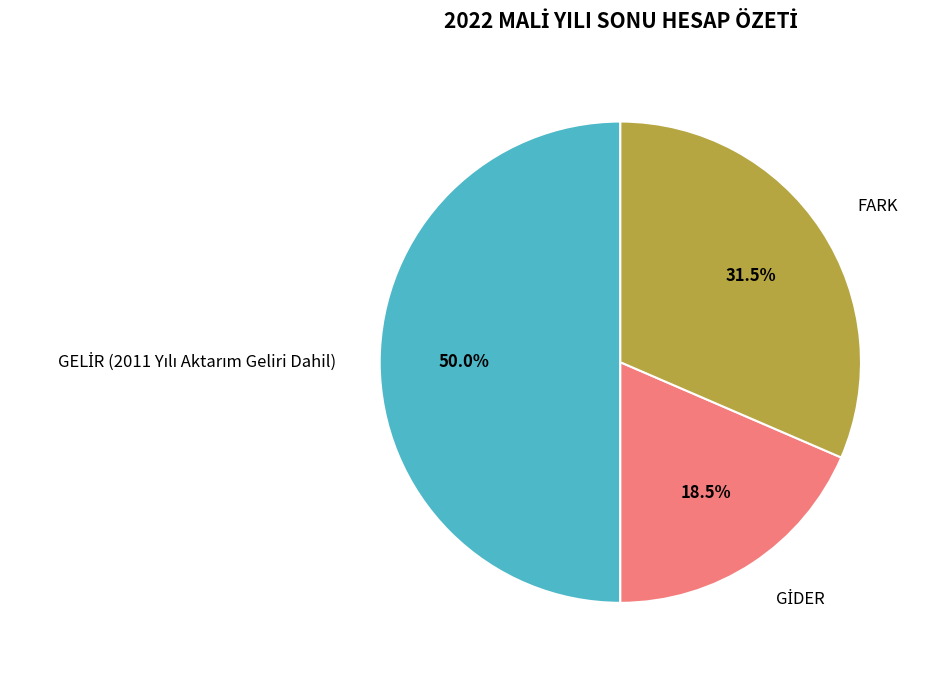

Is FARK the majority of the pie?

No